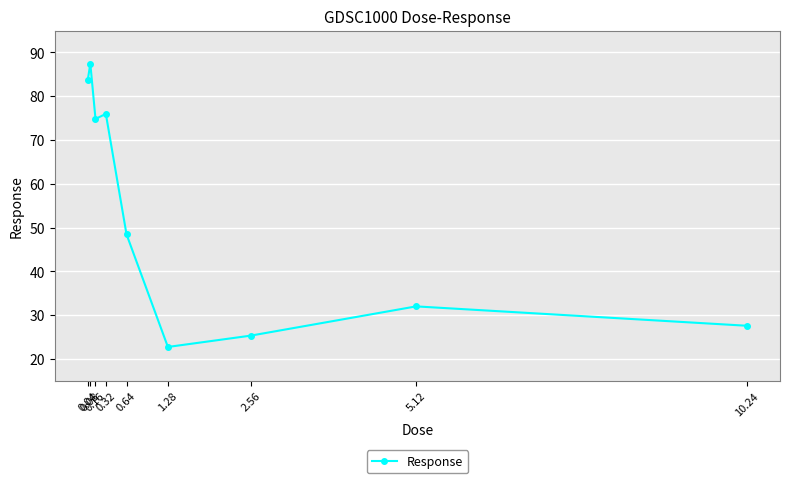

Rank the categories by value from highest to lowest.

0.08, 0.04, 0.32, 0.16, 0.64, 5.12, 10.24, 2.56, 1.28